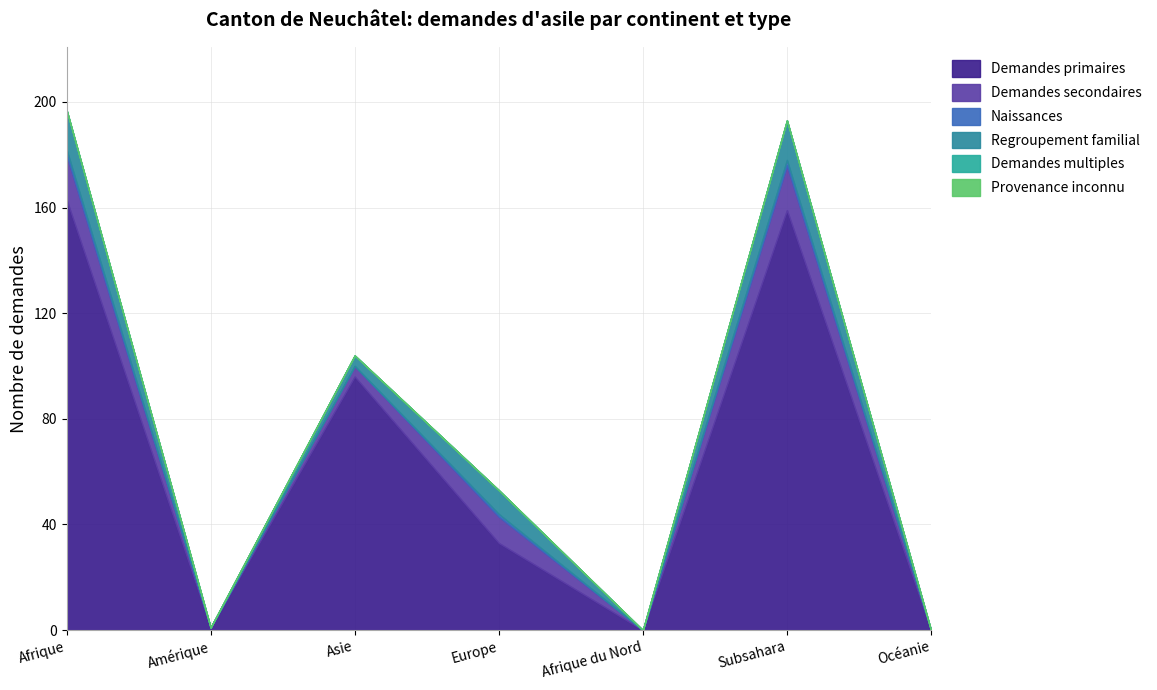

True or false: Demandes primaires has a value of 159 at Subsahara.

True